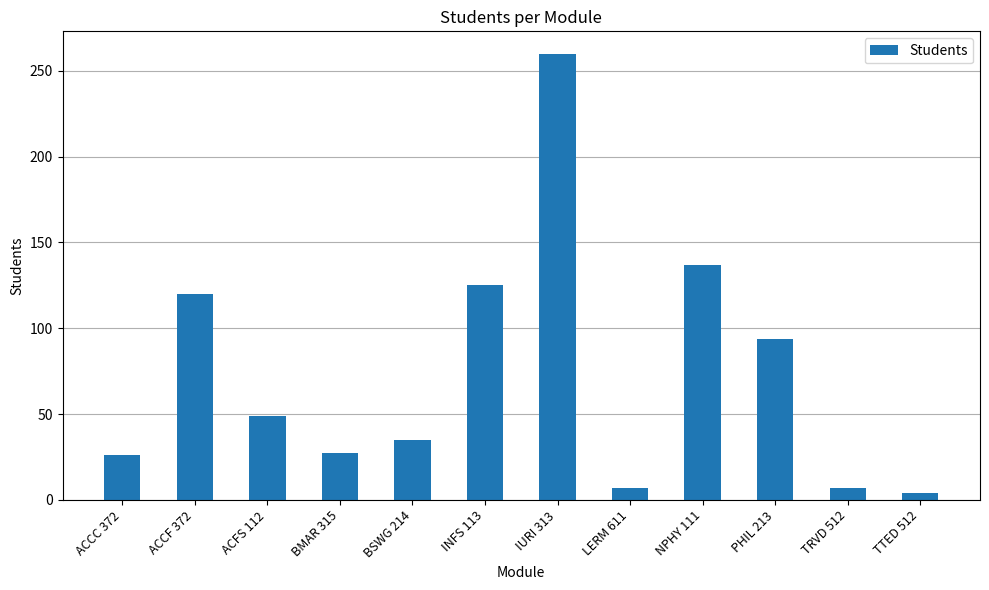

Approximately how many times larger is the value at IURI 313 compared to ACFS 112?

5.3